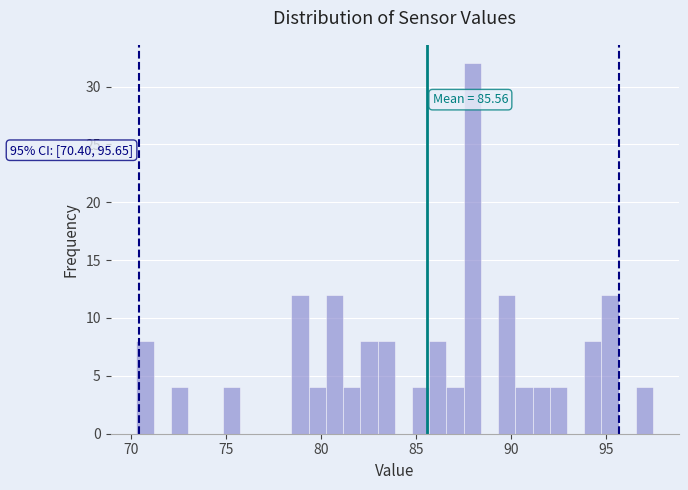

Around what value on the x-axis is the tallest bar? Give the approximate position of its centre, as read against the axis.

88.0